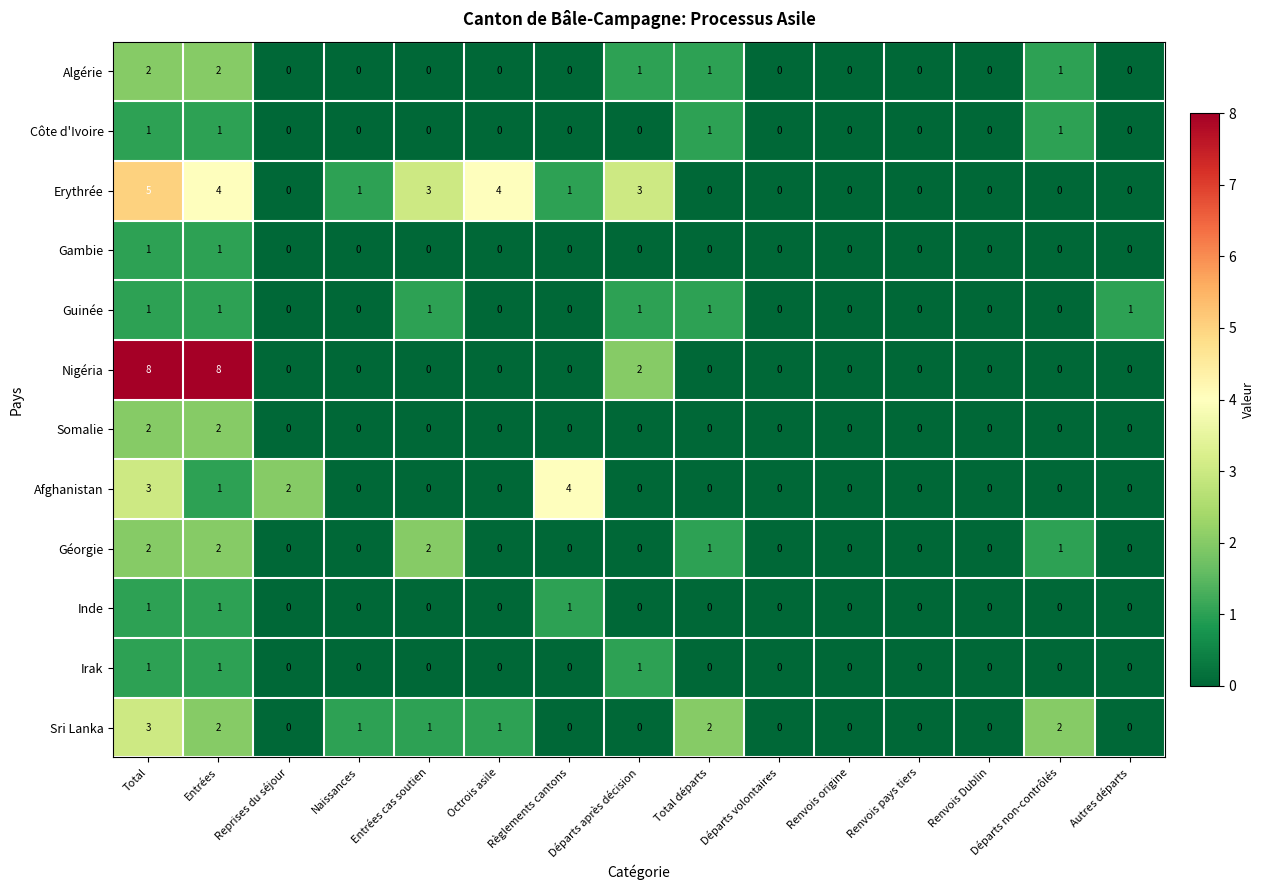

Which category has the highest value in the Erythrée series?

Total